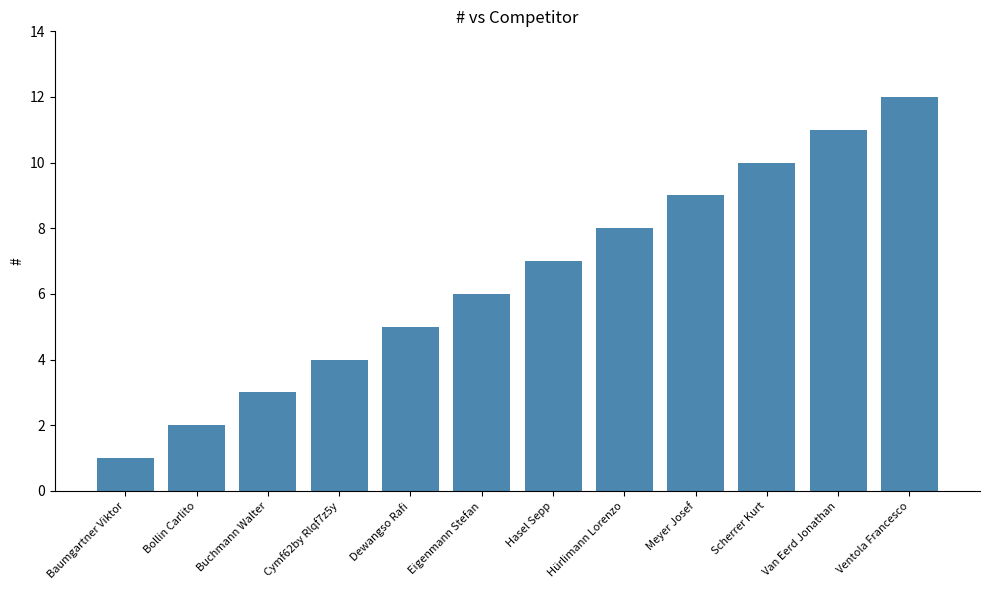

Read the value at Van Eerd Jonathan, to the nearest 10.

10